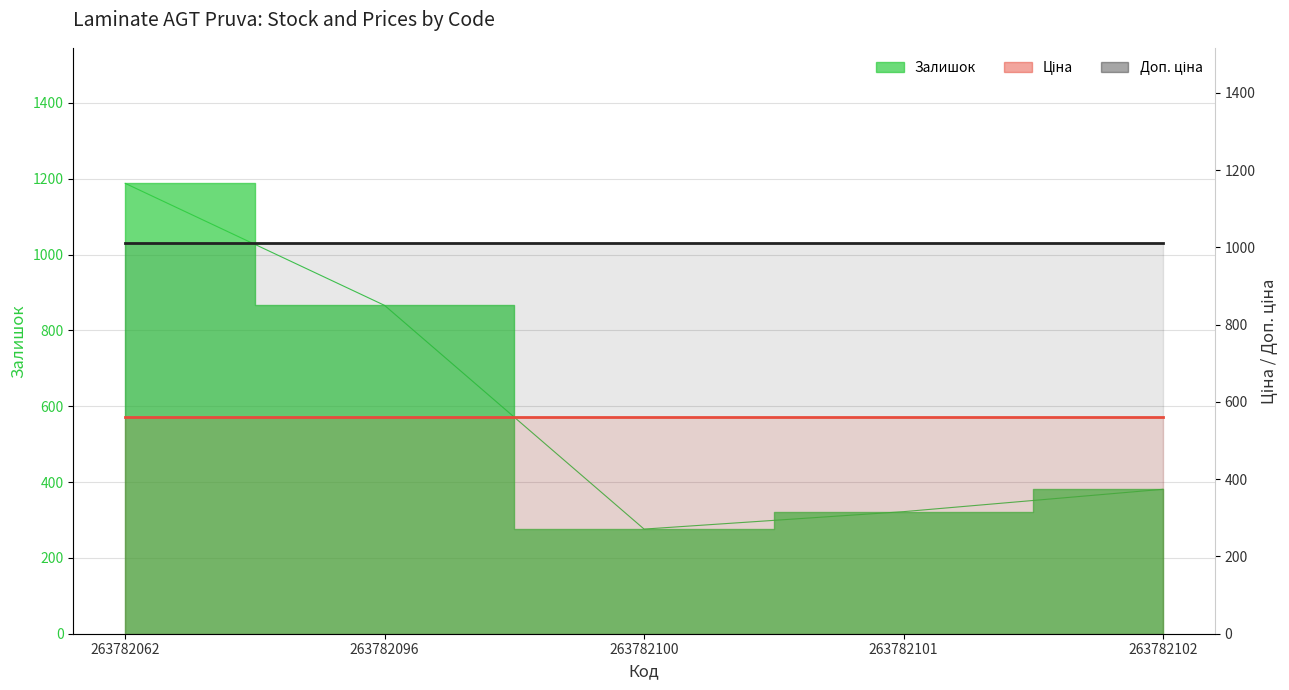

Which category has the highest value in the Ціна series?

263782062